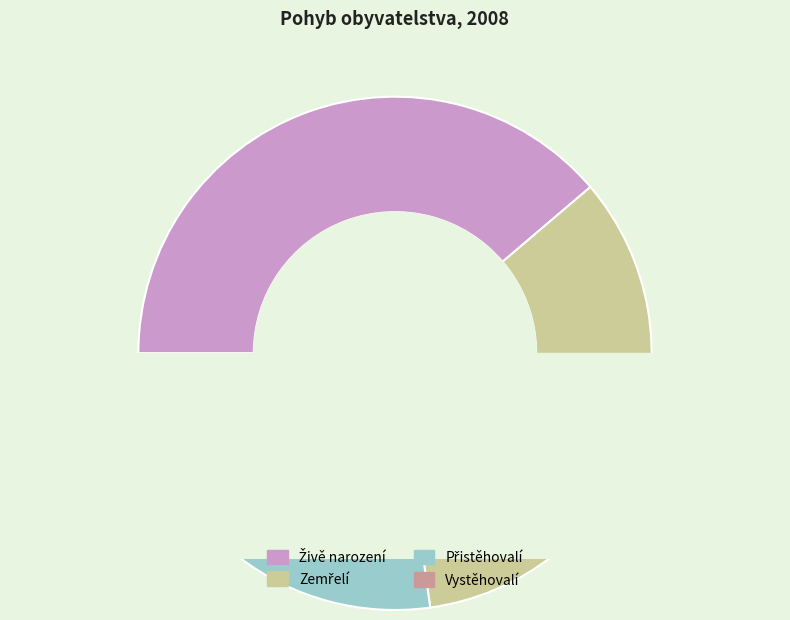

What is the largest slice in the pie chart?

Živě narození